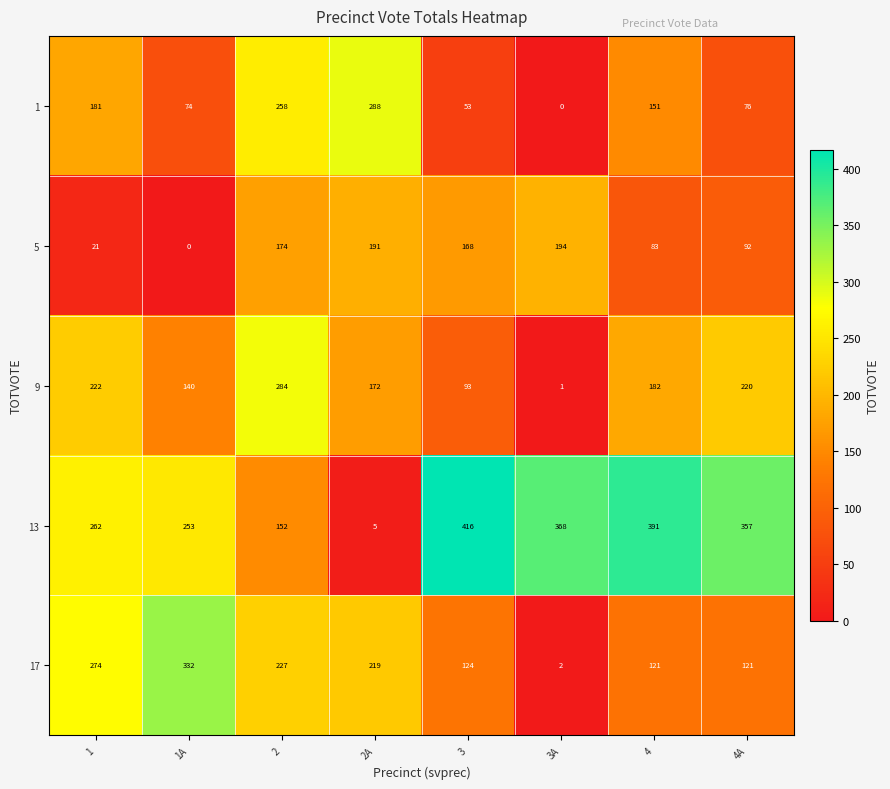

Which category has the lowest value in the 5 series?

1A